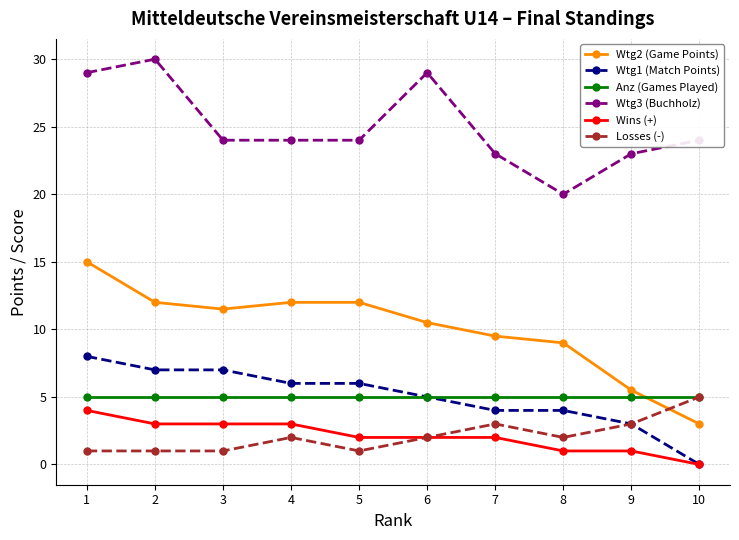

Where is the first local maximum for Wtg3 (Buchholz)?

2